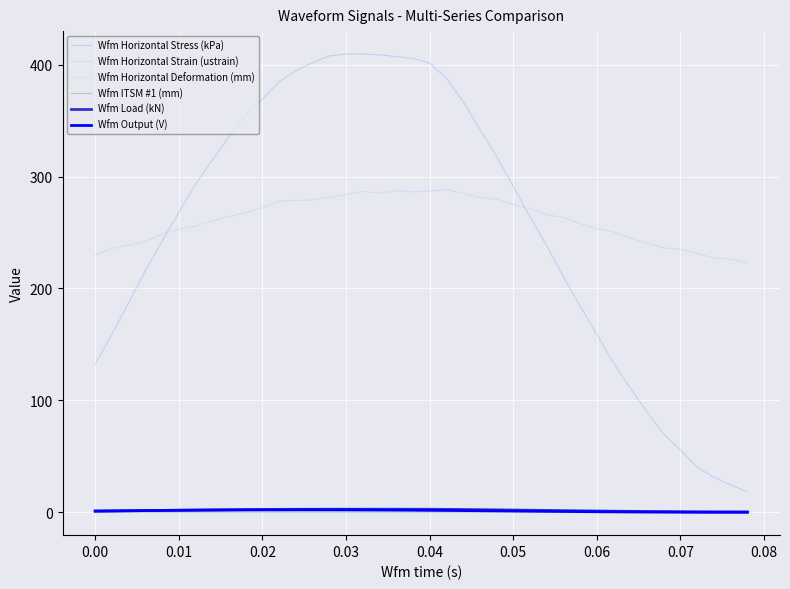

How many lines are shown in the chart?

6